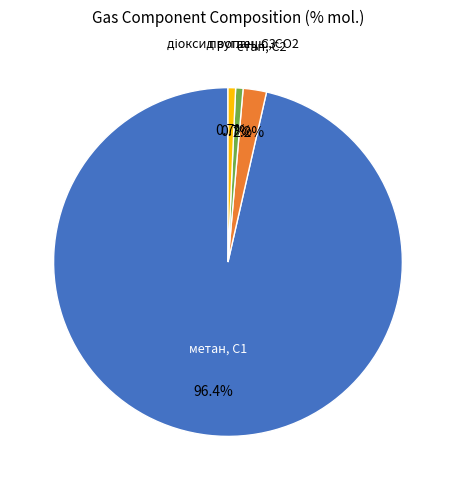

How much of the chart is everything except пропан, С3?

99.3%